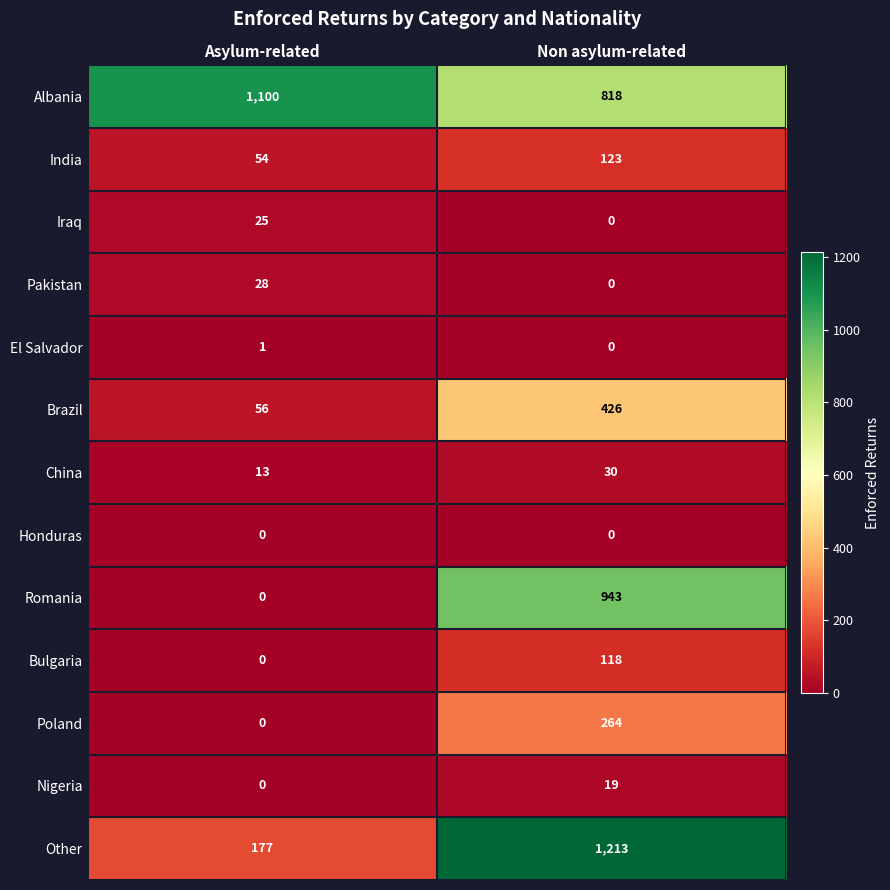

What is the sum of all Romania values?

943